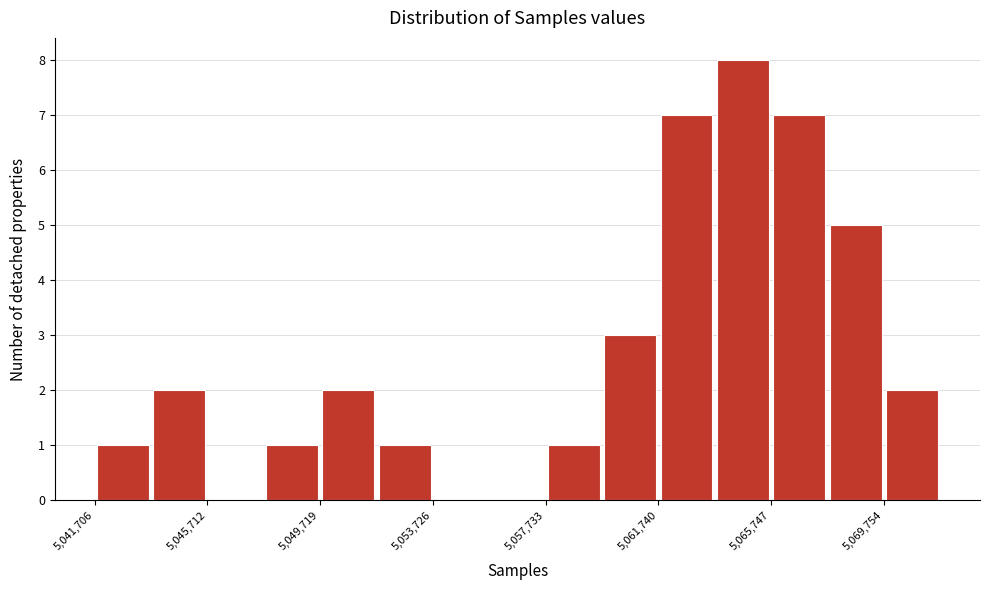

Reading left to right, list every bar in this chart as the range it spans on the x-axis followed by its height. Neither the bar edges nor the heights are printed on the chart, so give them approximately, as read against the axes.

5041500 to 5043500: 1
5043500 to 5045500: 2
5045500 to 5047500: 0
5047500 to 5049500: 1
5049500 to 5051500: 2
5051500 to 5053500: 1
5053500 to 5055500: 0
5055500 to 5057500: 0
5057500 to 5059500: 1
5059500 to 5061500: 3
5061500 to 5063500: 7
5063500 to 5065500: 8
5065500 to 5068000: 7
5068000 to 5070000: 5
5070000 to 5072000: 2